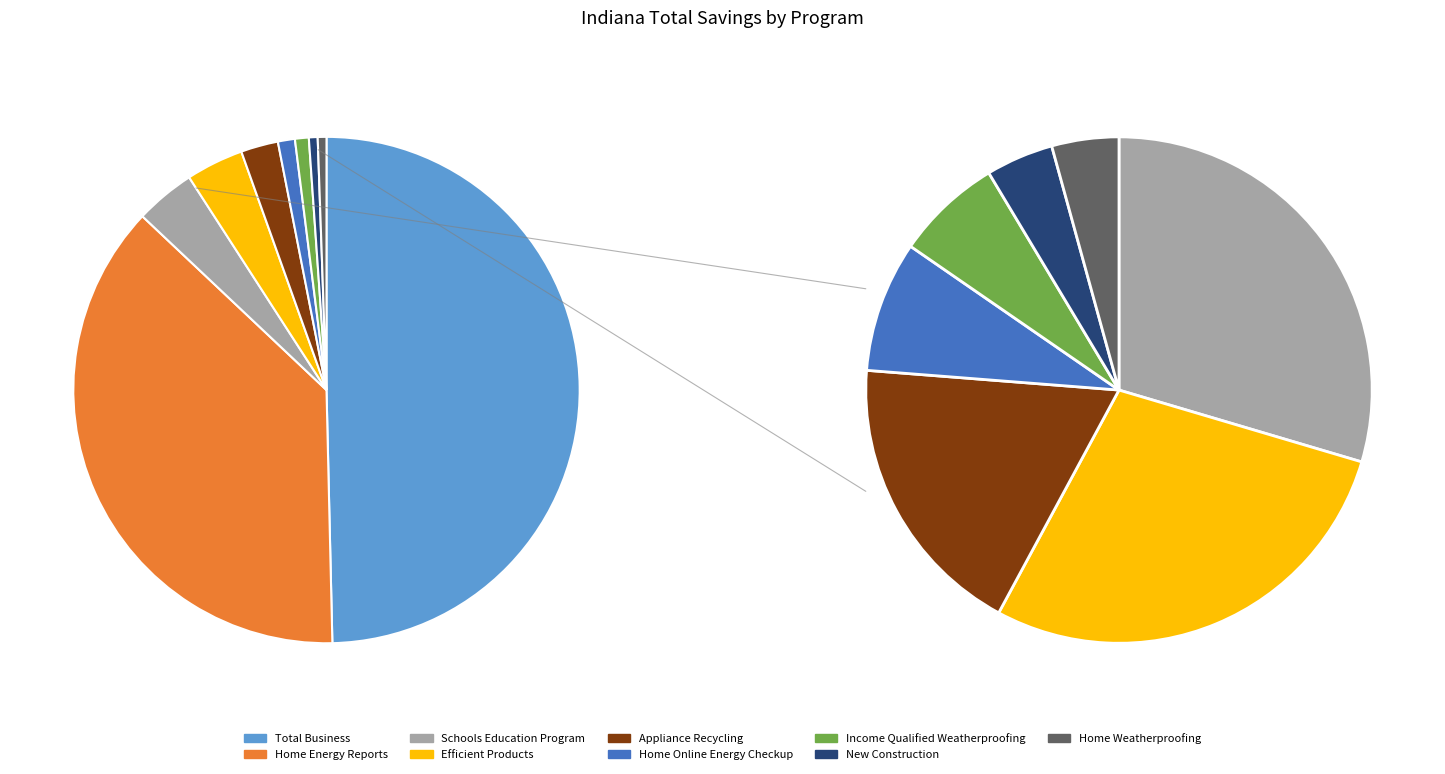

How many slices are in this pie chart?

9